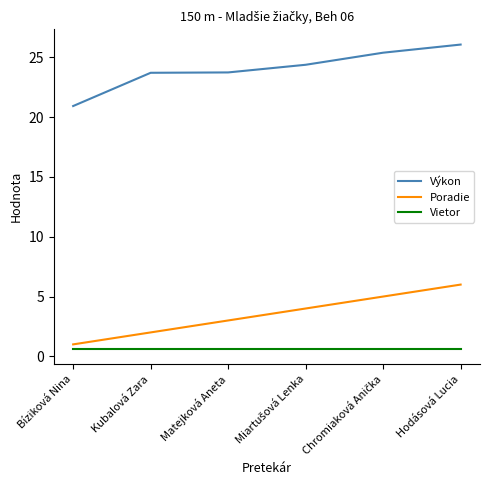

List the series in order of their peak value, highest first.

Výkon, Poradie, Vietor